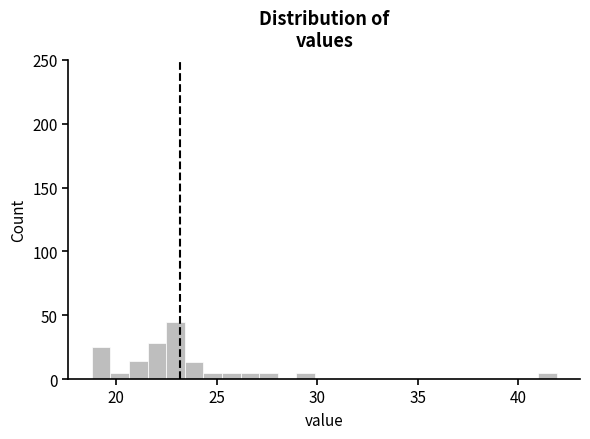

Around what value on the x-axis is the tallest bar? Give the approximate position of its centre, as read against the axis.

23.0